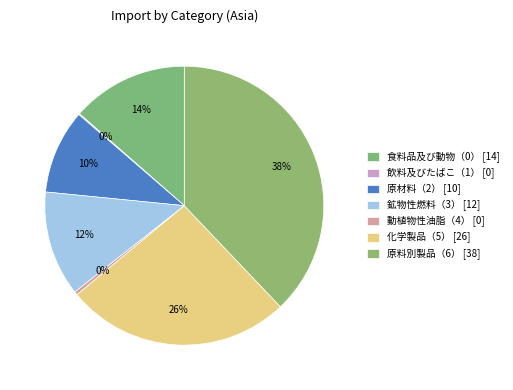

Combined, what portion of the pie is 原料別製品（6） and 飲料及びたばこ（1）?

38.0%